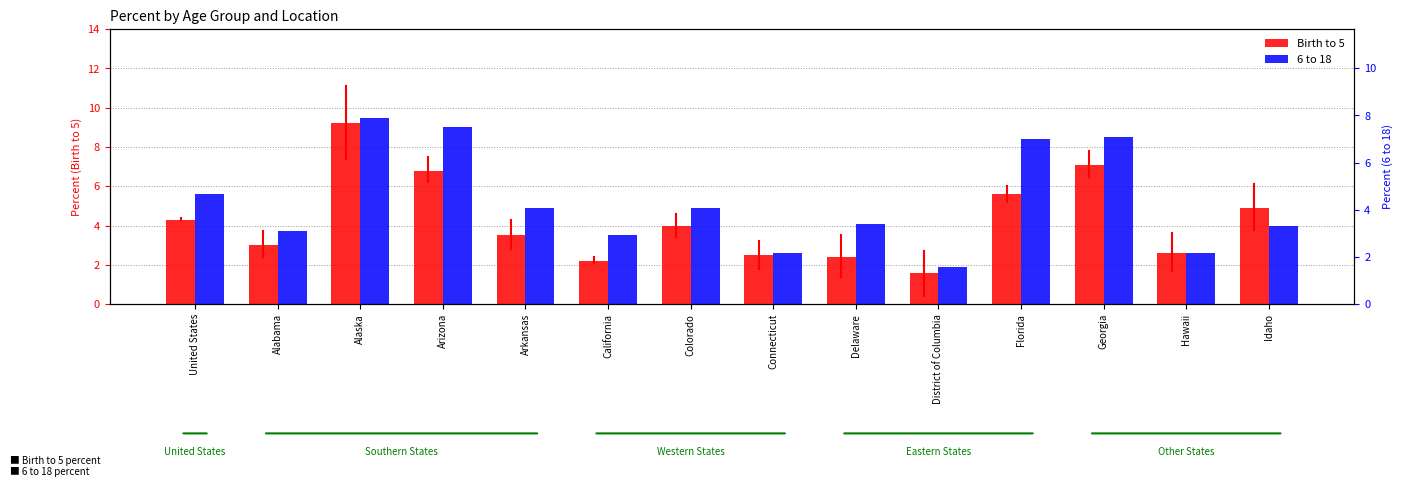

Reading right to left, what are all the values shown in this chart?

Birth to 5: Idaho=4.9	Hawaii=2.6	Georgia=7.1	Florida=5.6	District of Columbia=1.6	Delaware=2.4	Connecticut=2.5	Colorado=4.0	California=2.2	Arkansas=3.5	Arizona=6.8	Alaska=9.2	Alabama=3.0	United States=4.3
6 to 18: Idaho=4.0	Hawaii=2.6	Georgia=8.5	Florida=8.4	District of Columbia=1.9	Delaware=4.1	Connecticut=2.6	Colorado=4.9	California=3.5	Arkansas=4.9	Arizona=9.0	Alaska=9.5	Alabama=3.7	United States=5.6